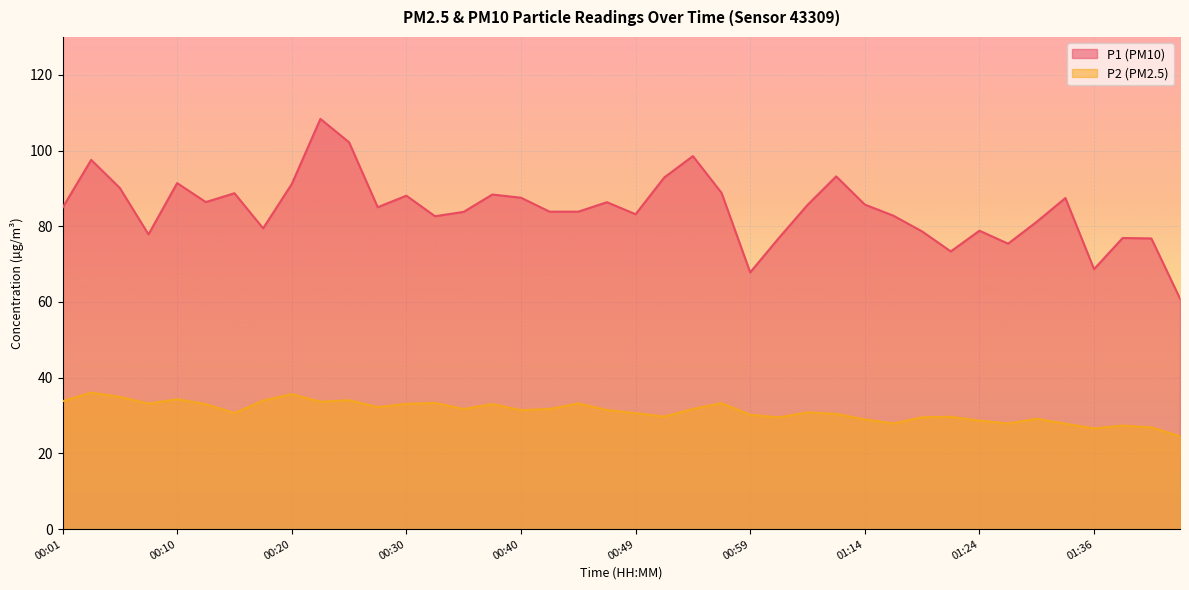

Reading left to right, what are all the values shown in this chart?

P1: 00:01=84.9	00:03=97.5	00:05=90.1	00:08=77.8	00:10=91.4	00:13=86.4	00:15=88.7	00:18=79.5	00:20=91.2	00:22=108.3	00:25=102.2	00:27=85.0	00:30=88.1	00:32=82.7	00:35=83.8	00:37=88.4	00:40=87.5	00:42=83.8	00:44=83.8	00:47=86.3	00:49=83.2	00:52=92.9	00:54=98.5	00:57=88.8	00:59=67.8	01:04=76.9	01:06=85.6	01:11=93.2	01:14=85.7	01:16=82.8	01:19=78.6	01:21=73.3	01:24=78.8	01:26=75.4	01:28=81.2	01:31=87.5	01:36=68.7	01:38=76.9	01:41=76.8	01:43=60.9
P2: 00:01=33.8	00:03=36.0	00:05=34.9	00:08=33.1	00:10=34.3	00:13=33.0	00:15=30.6	00:18=34.0	00:20=35.6	00:22=33.6	00:25=34.0	00:27=32.2	00:30=33.1	00:32=33.3	00:35=31.7	00:37=33.0	00:40=31.4	00:42=31.7	00:44=33.2	00:47=31.4	00:49=30.6	00:52=29.7	00:54=31.8	00:57=33.3	00:59=30.2	01:04=29.5	01:06=30.9	01:11=30.4	01:14=29.0	01:16=27.9	01:19=29.6	01:21=29.6	01:24=28.7	01:26=27.9	01:28=29.1	01:31=27.8	01:36=26.6	01:38=27.3	01:41=26.9	01:43=24.6